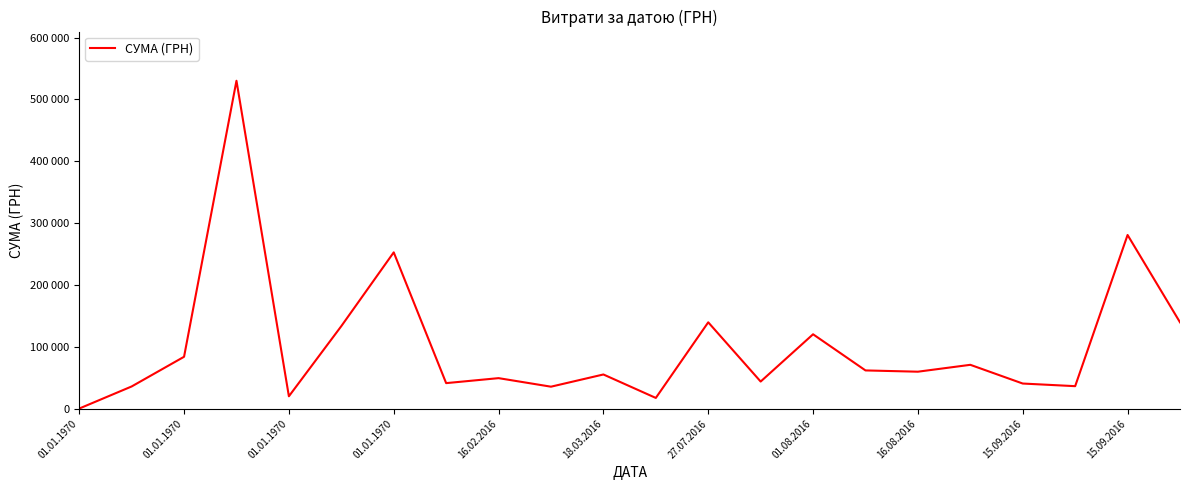

Does the chart have visible grid lines?

No